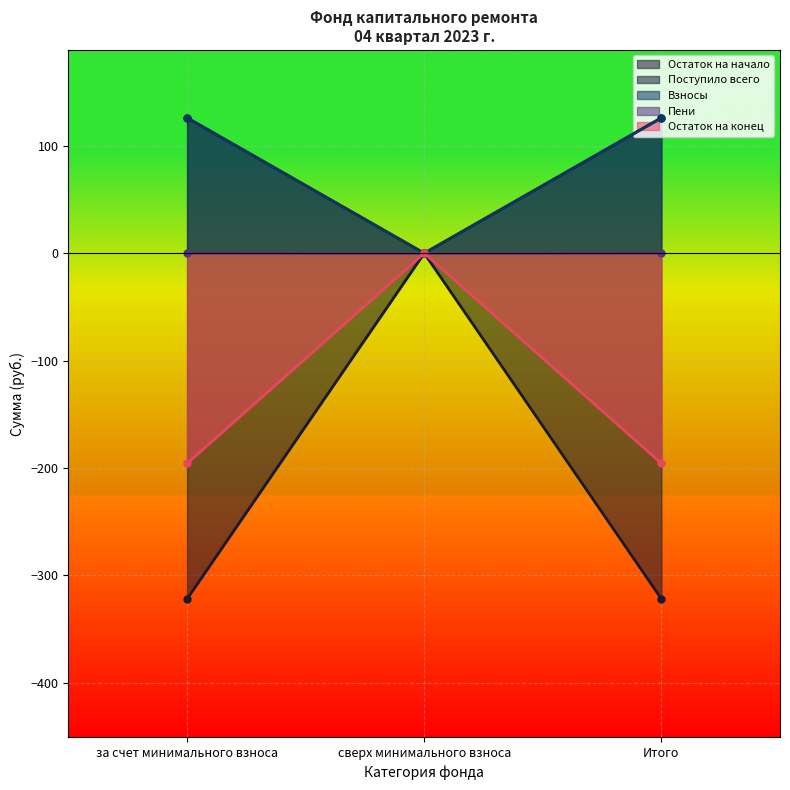

Which has a higher value, за счет минимального взноса or Итого?

за счет минимального взноса